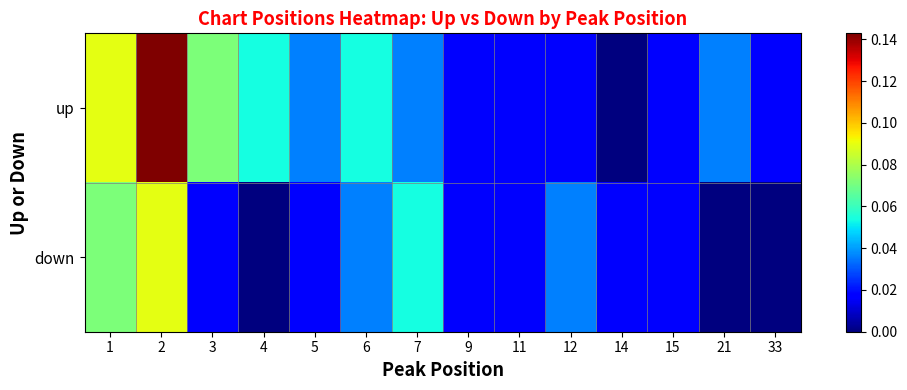

Reading left to right, list all the values displayed in this chart.

up: 1=0.1	2=0.1	3=0.1	4=0.1	5=0.0	6=0.1	7=0.0	9=0.0	11=0.0	12=0.0	14=0.0	15=0.0	21=0.0	33=0.0
down: 1=0.1	2=0.1	3=0.0	4=0.0	5=0.0	6=0.0	7=0.1	9=0.0	11=0.0	12=0.0	14=0.0	15=0.0	21=0.0	33=0.0